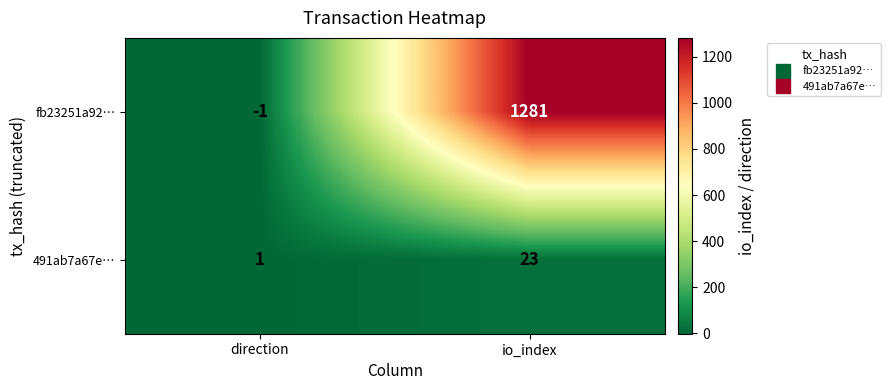

What is the greatest value displayed?

1281